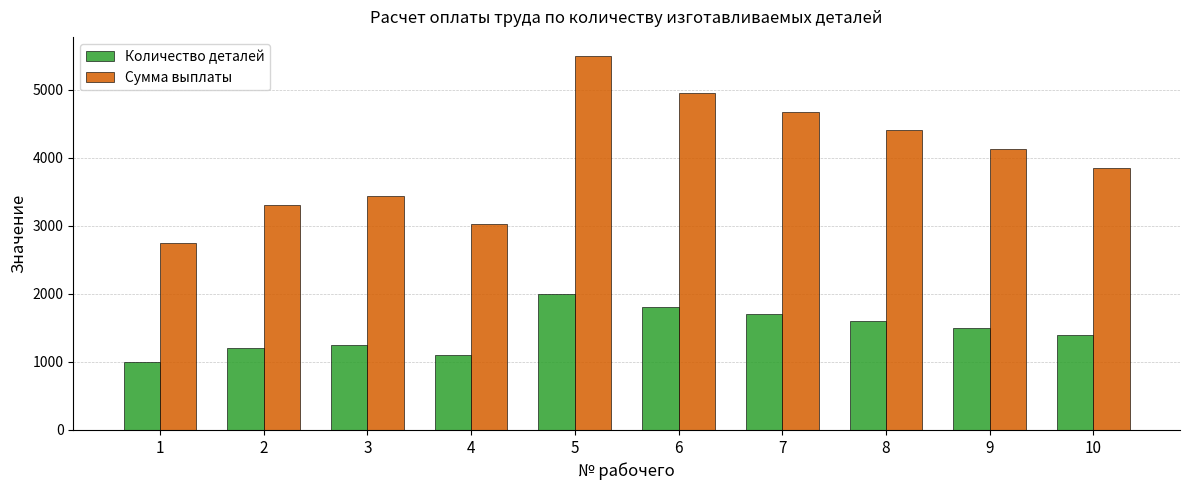

What is the maximum value shown in the chart?

5500.0